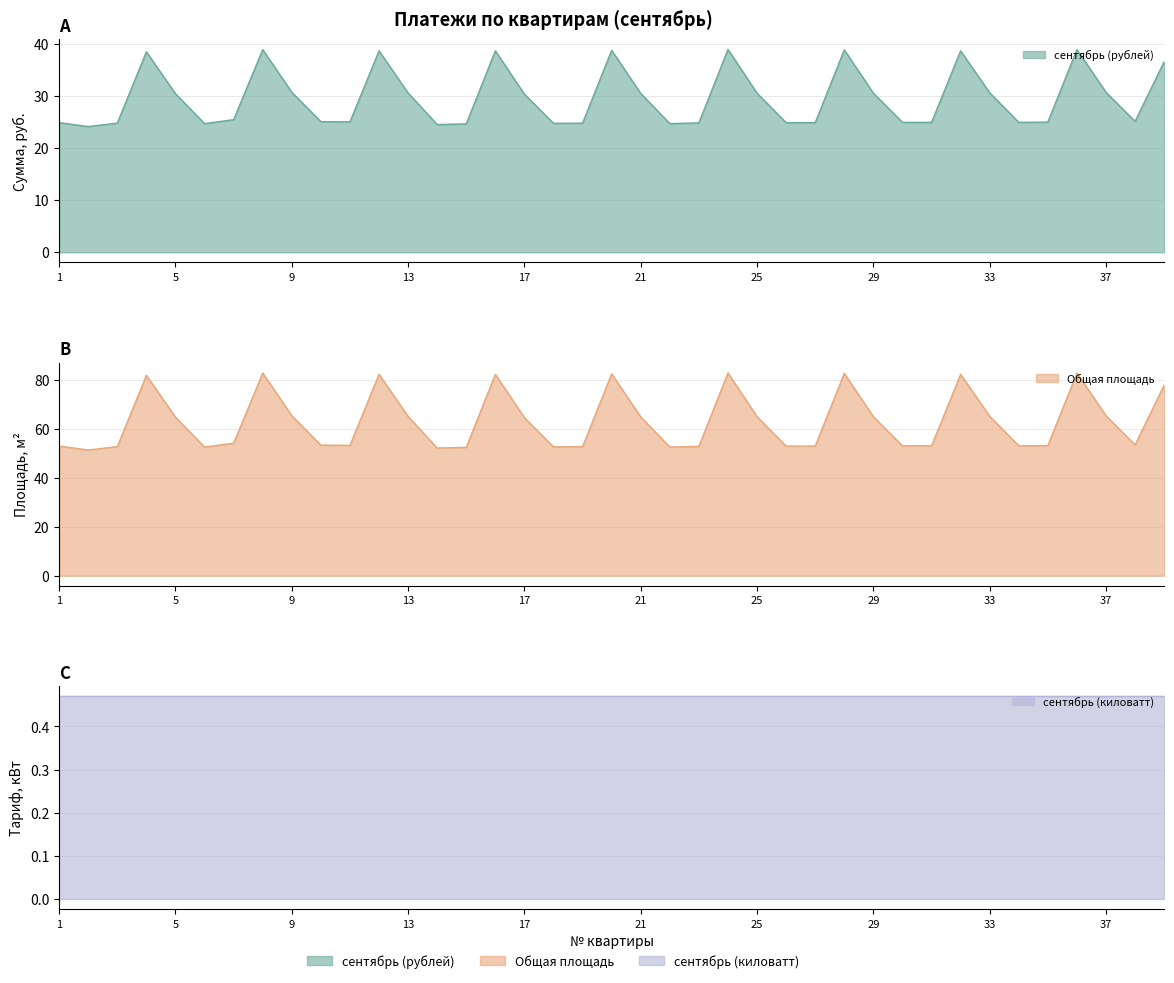

At how many categories does at least one series exceed 46?

39